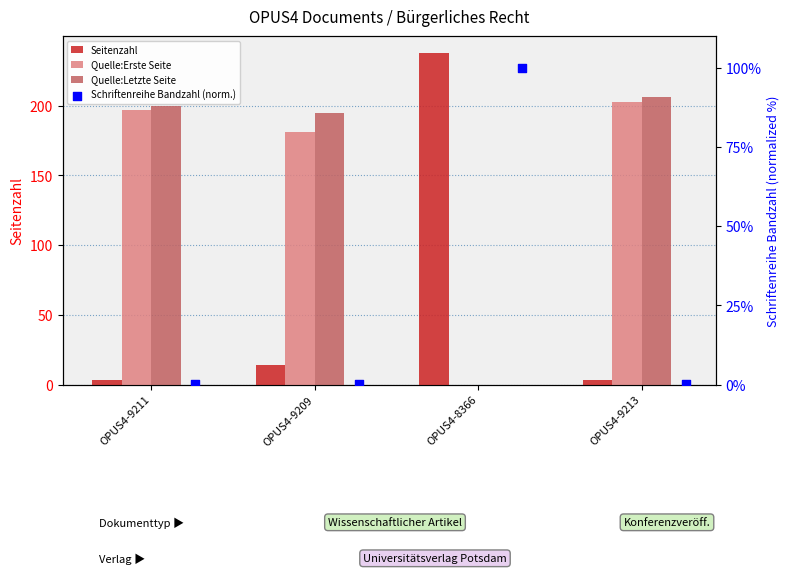

Which series has the largest total across all categories?

Quelle:Letzte Seite